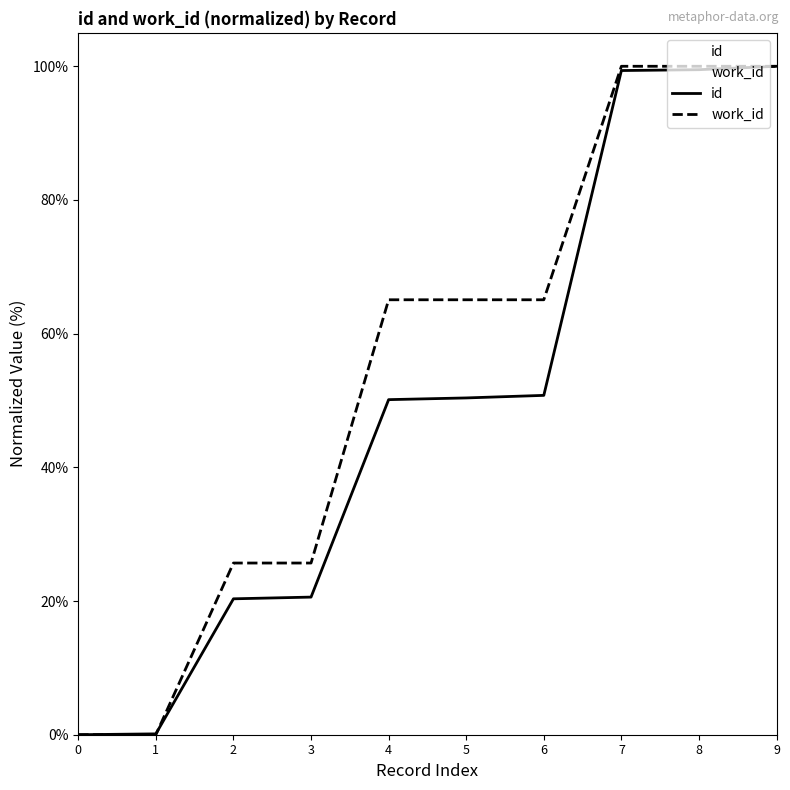

What is the total value across all series at 9?

200.0